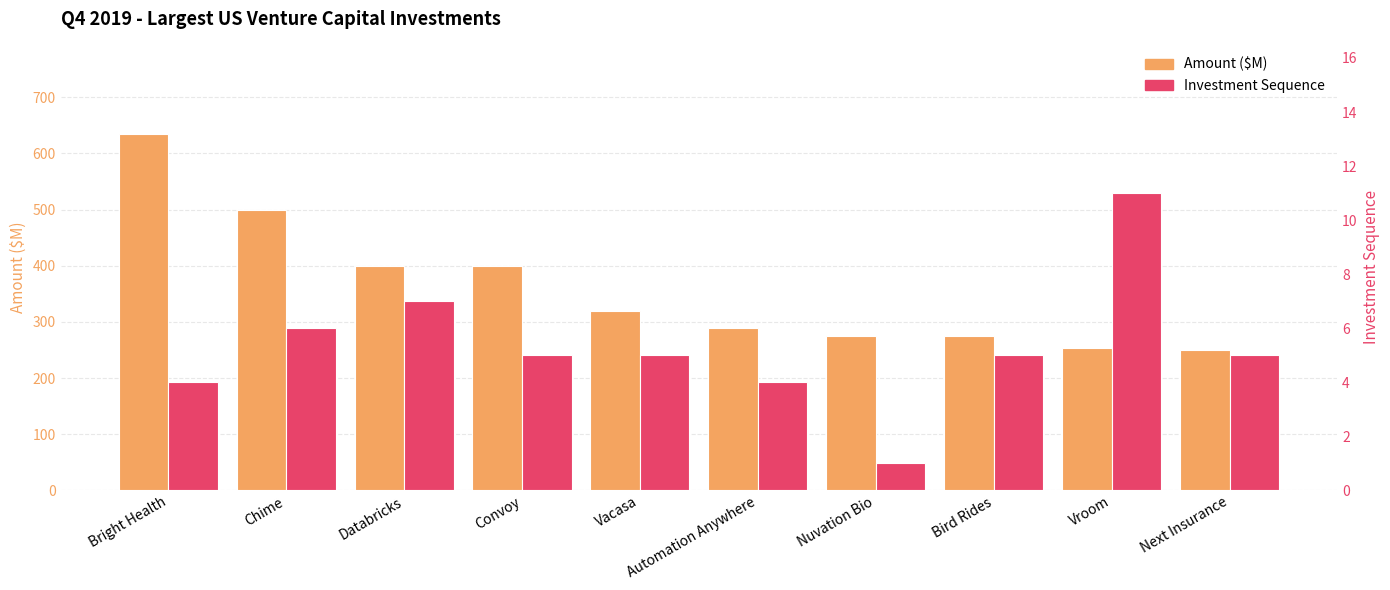

Which category has the highest value across all series?

Bright Health